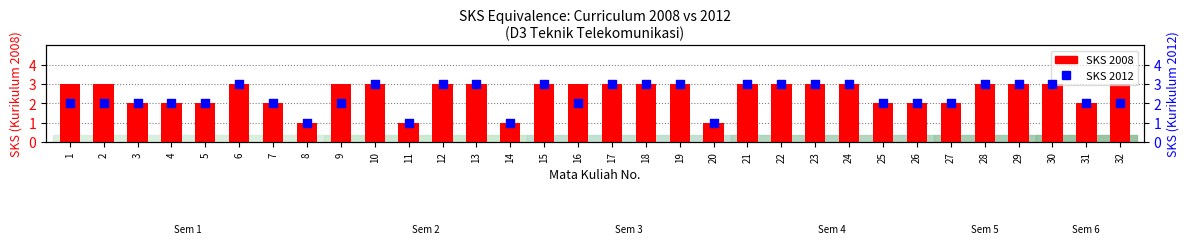

Which series has the largest total across all categories?

SKS 2008